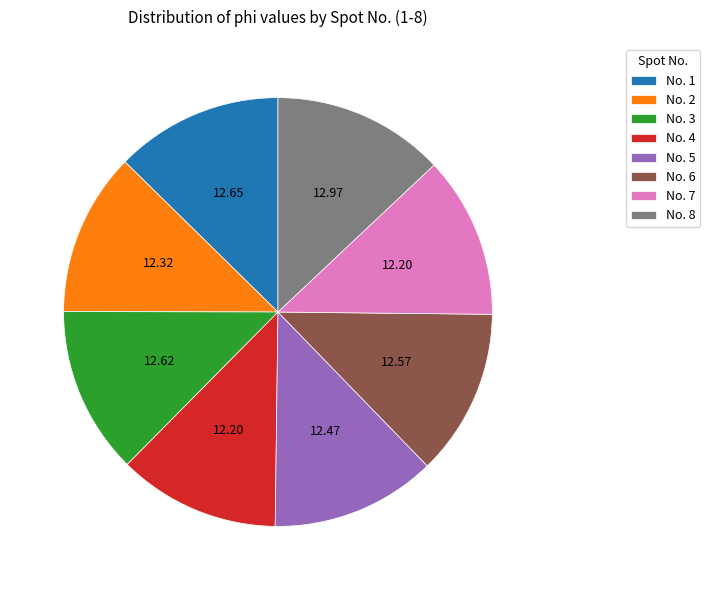

Do No. 7 and No. 4 together represent more than half of the pie?

No